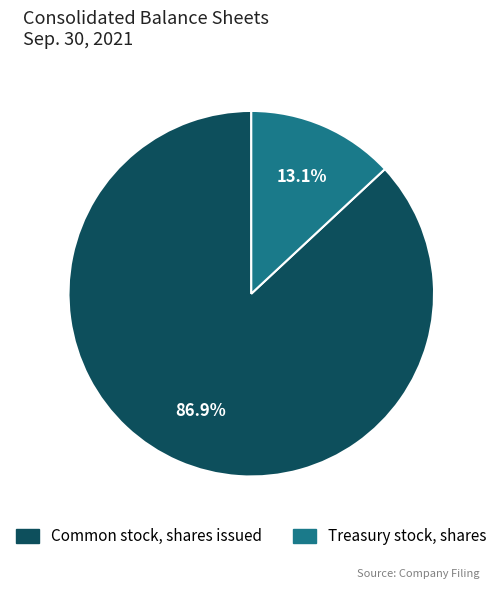

How many segments does this pie chart have?

2